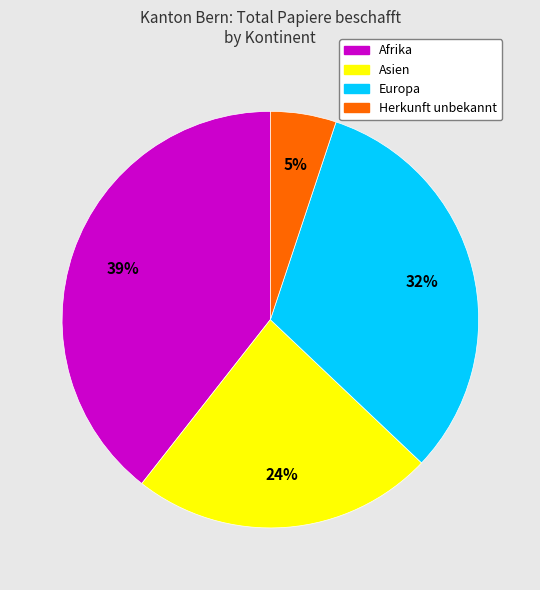

To the nearest percent, what is the difference between the largest and smallest slice percentages?

34%